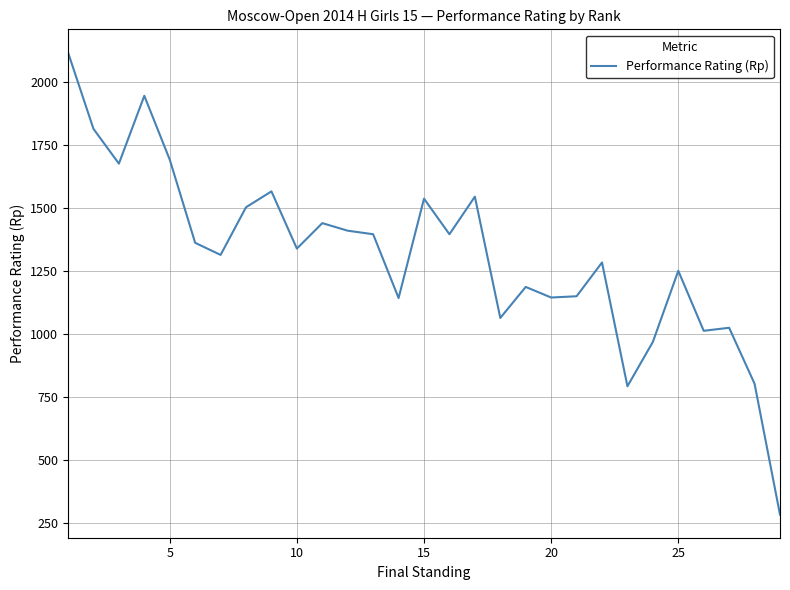

What is the greatest value displayed?

2118